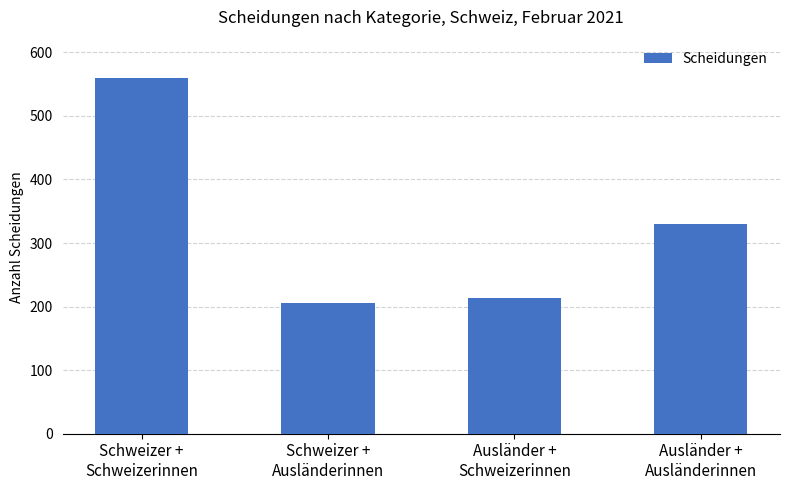

What is the label of the 4th bar from the left?

Ausländer +
Ausländerinnen